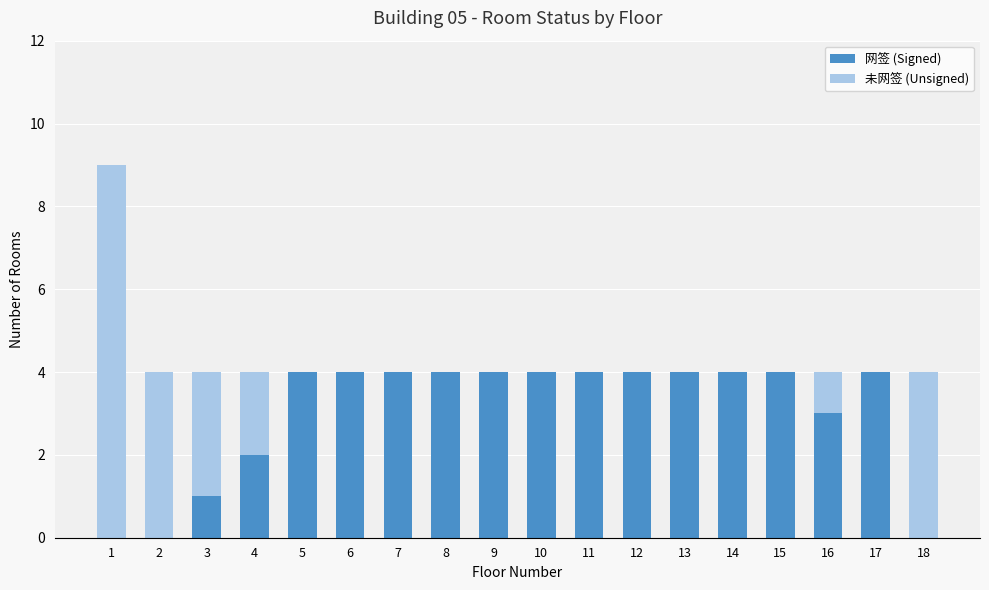

What is the total value across all series at 17?

4